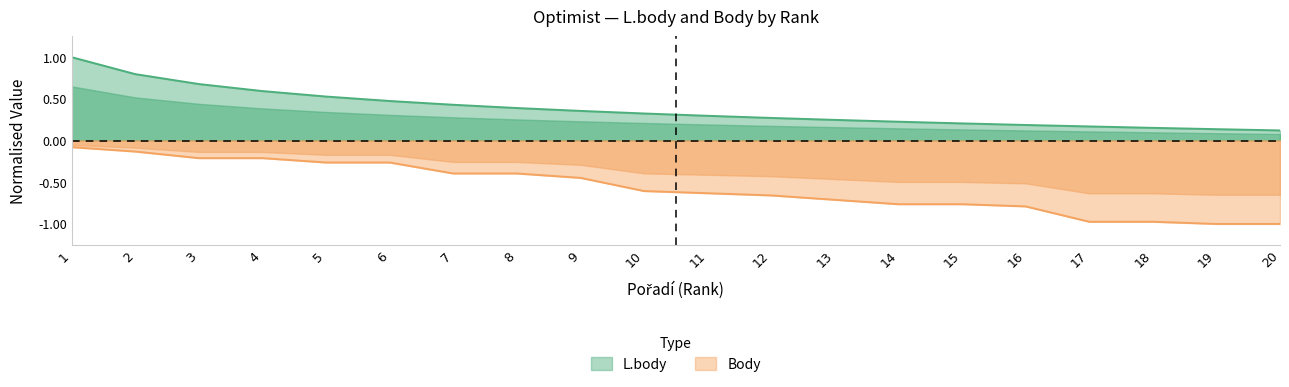

True or false: L.body has a value of 0.3 at 16.

False